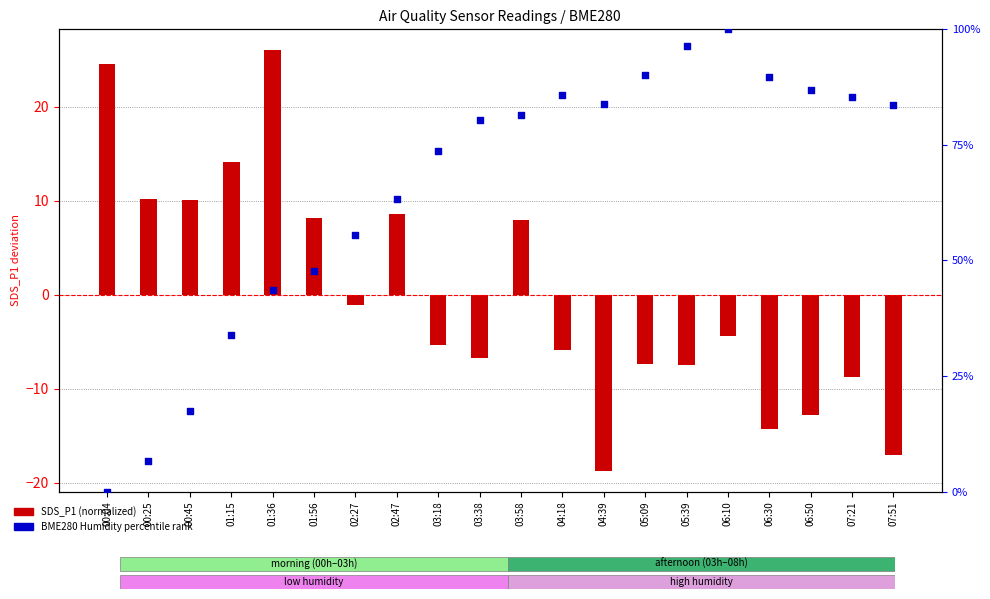

At how many categories does at least one series exceed 8?

20